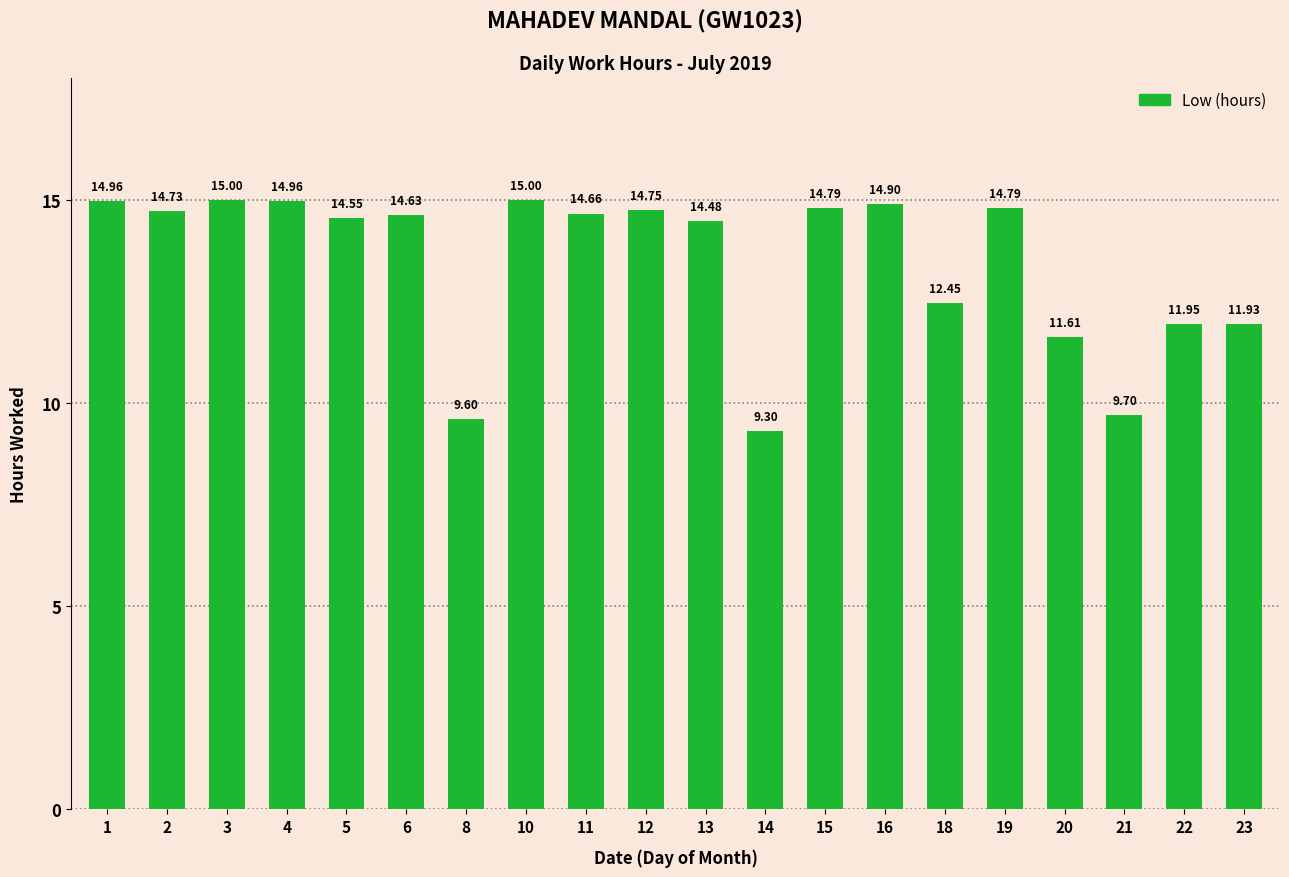

What is the ratio of the value at 5 to the value at 3?

1.0